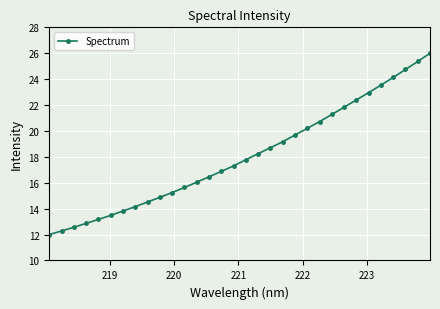

What is the difference between the maximum and minimum values?

14.0